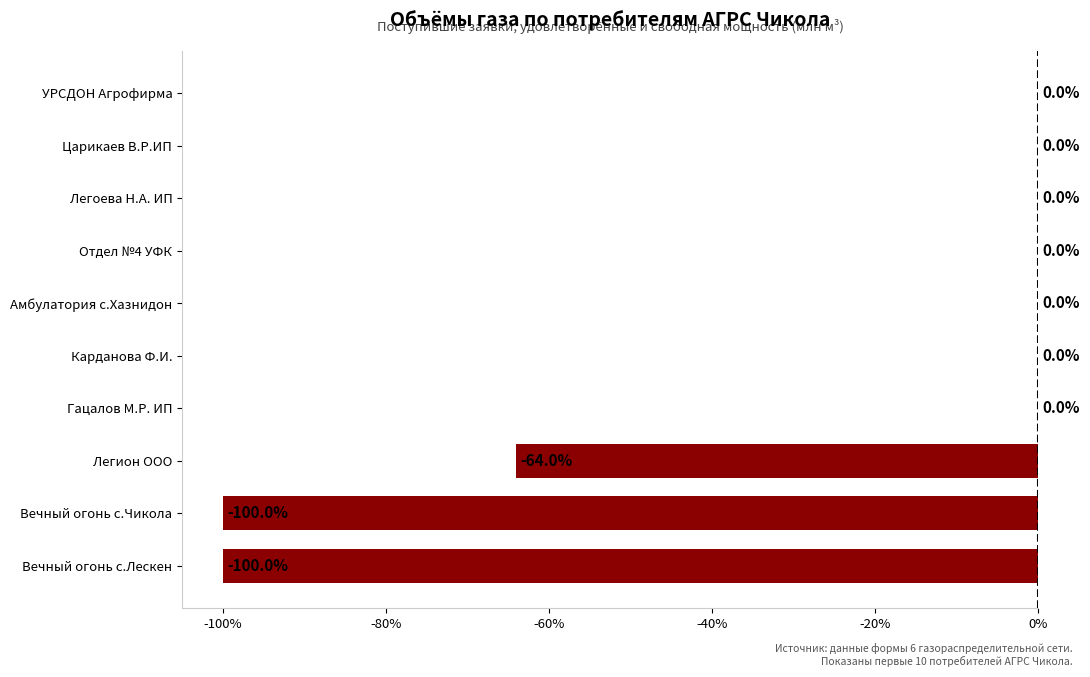

What is the average value?

-26